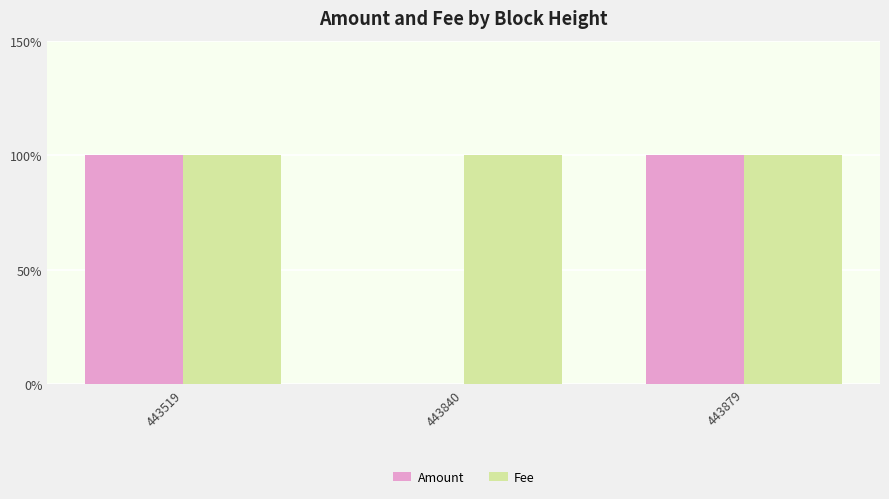

Are the bars horizontal?

No